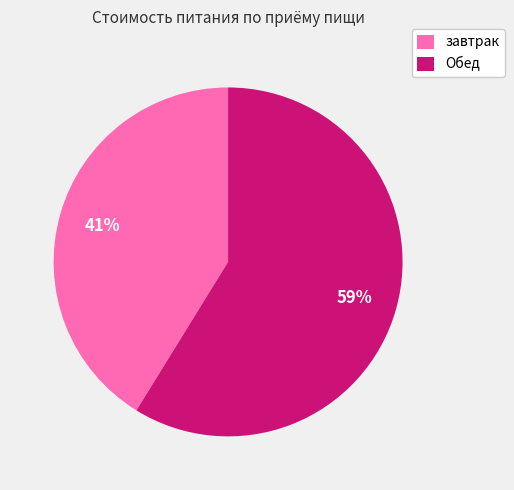

Does any single category account for the majority?

Yes